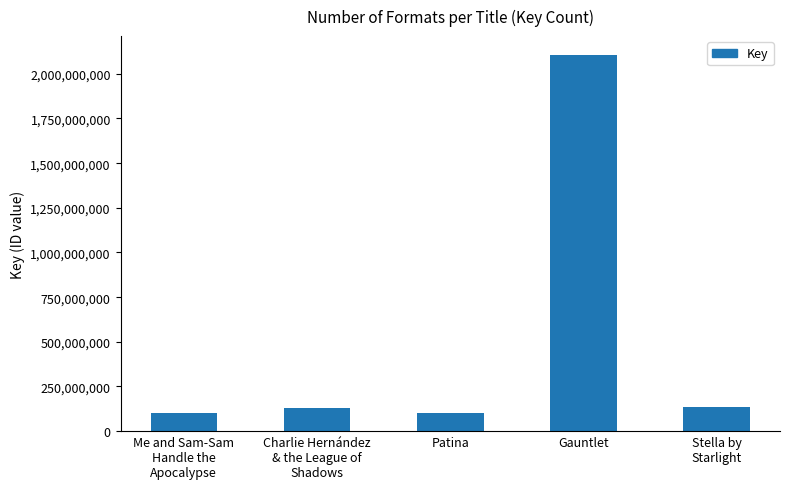

The value at Gauntlet is 3288777590. True or false?

False